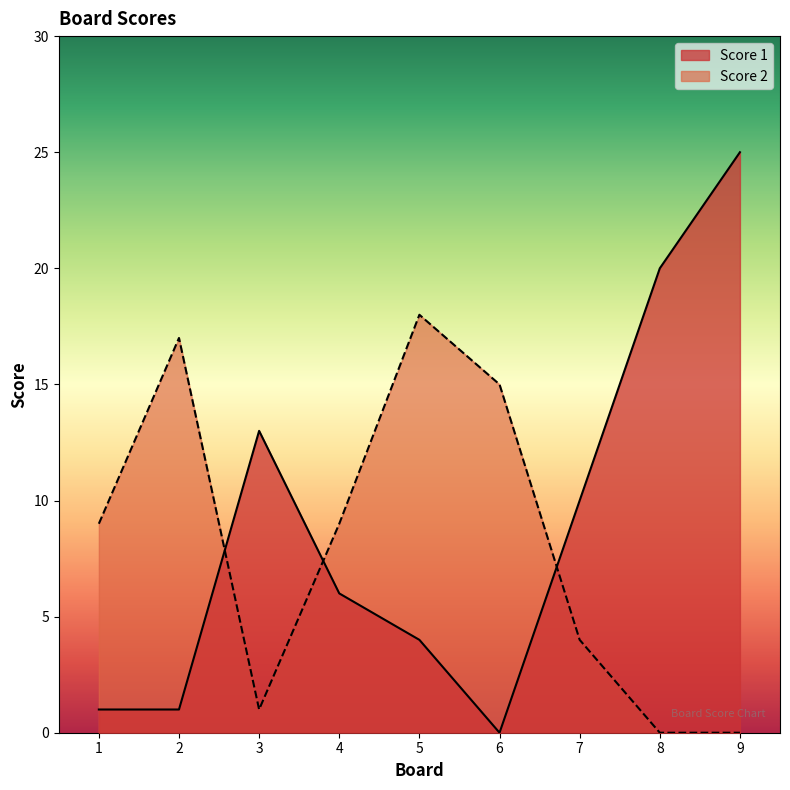

Which has a higher value, 6 or 4?

4